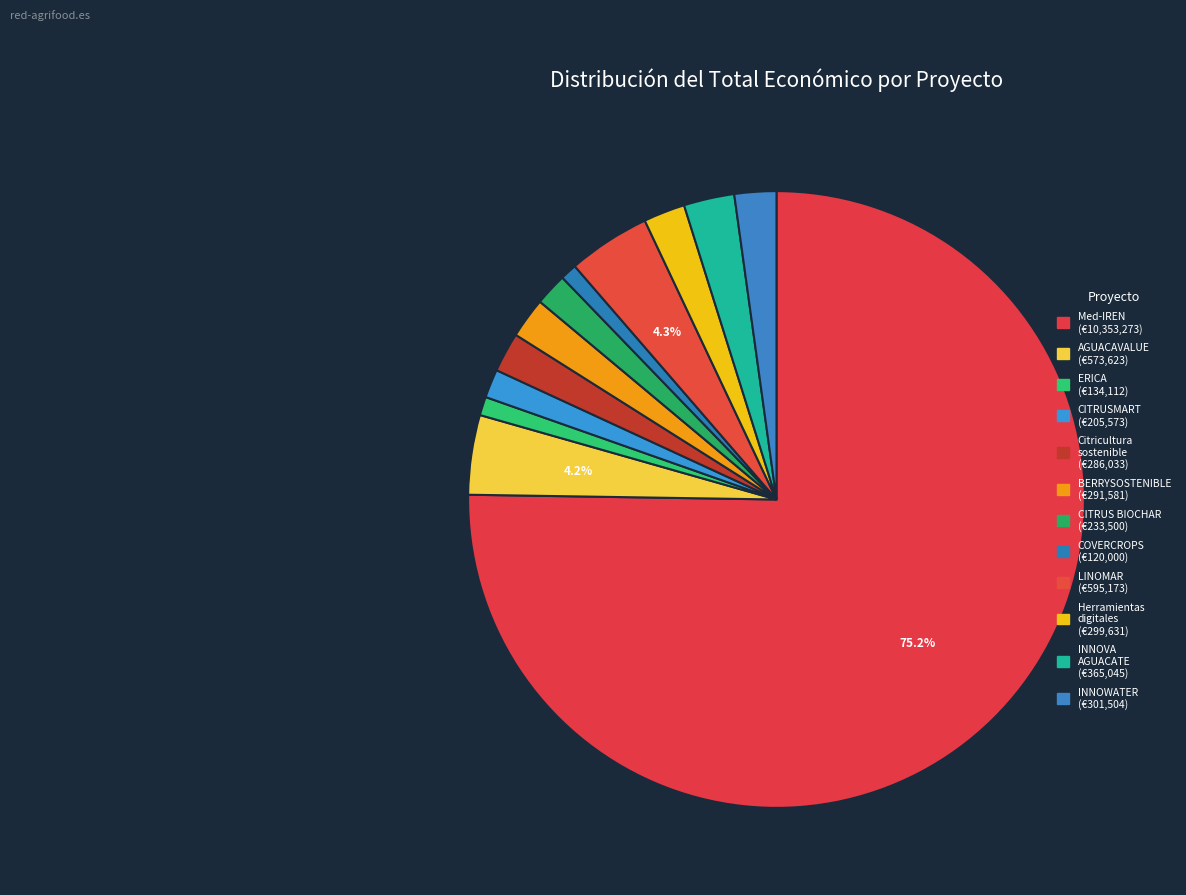

To the nearest percent, what portion does INNOWATER represent?

2%